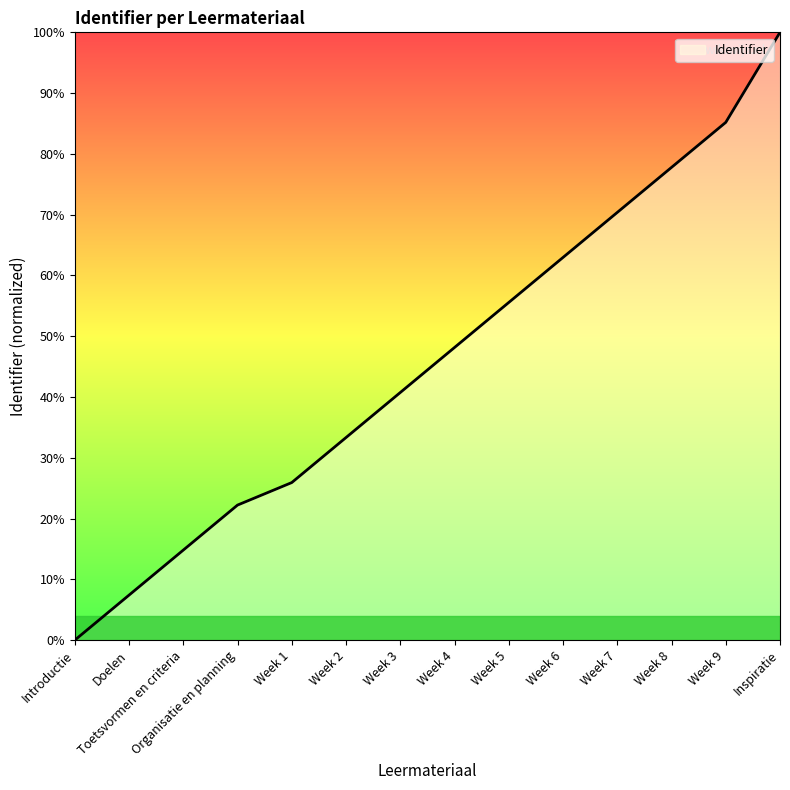

What position from the left is Week 5?

9